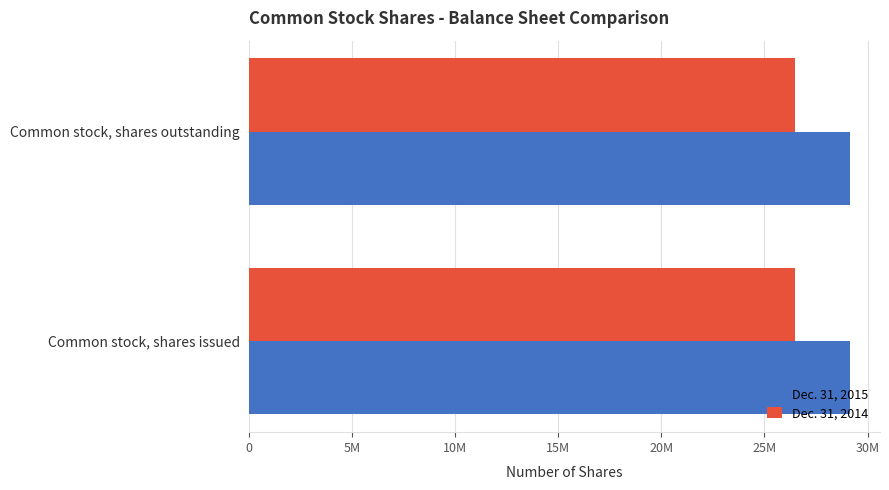

What is the minimum value shown in the chart?

26457167